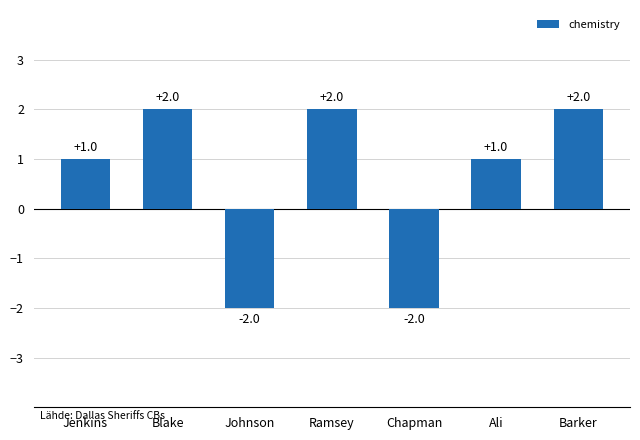

Read the value at Chapman.

-2